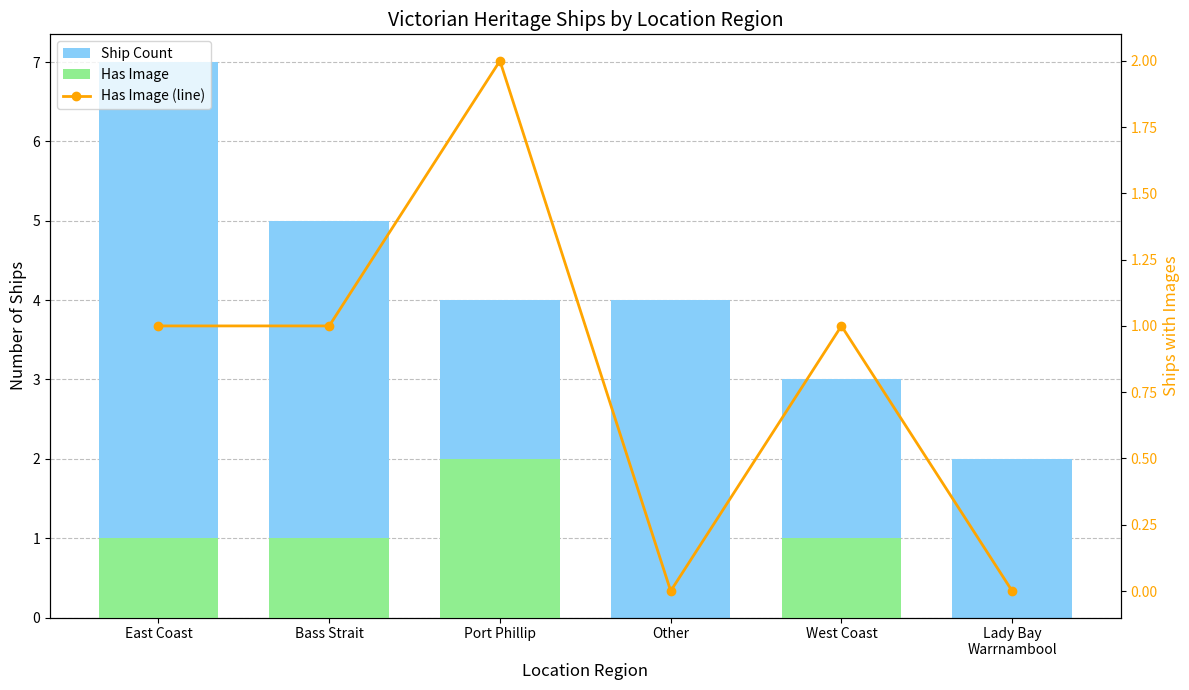

Count the Ship Count values in the range 3 to 5.

4